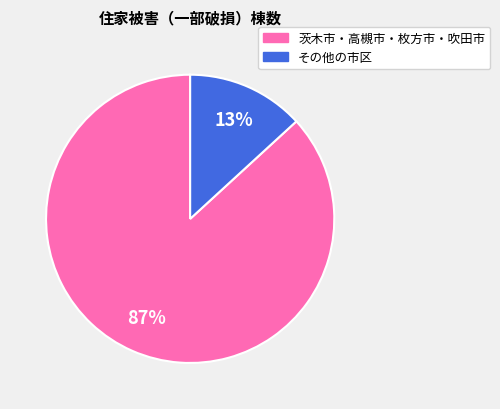

To the nearest percent, what is the average slice percentage?

50%